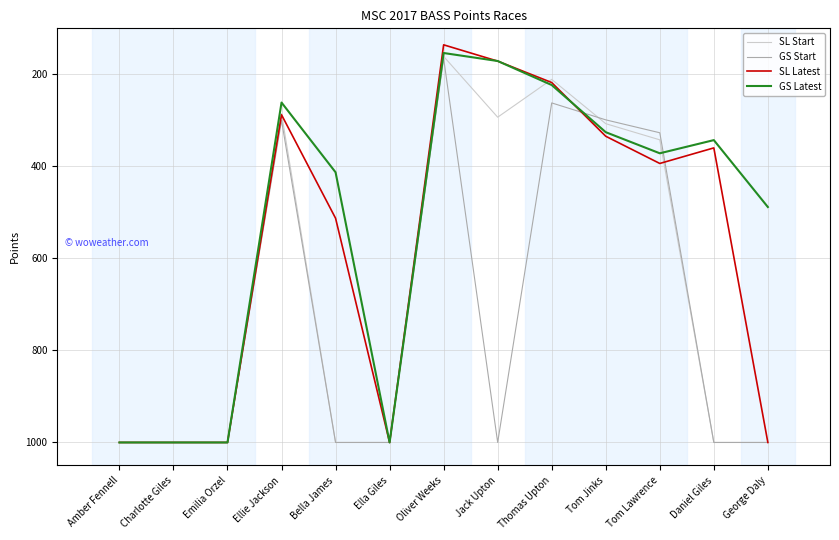

Is this an area chart (filled region under the line)?

No